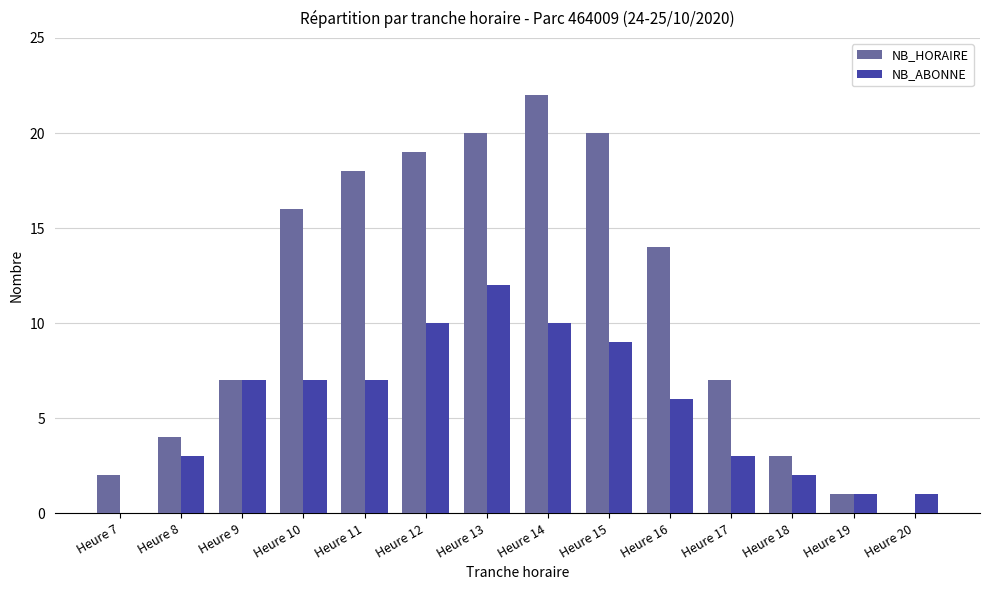

At which label is NB_HORAIRE closest to 11?

Heure 16